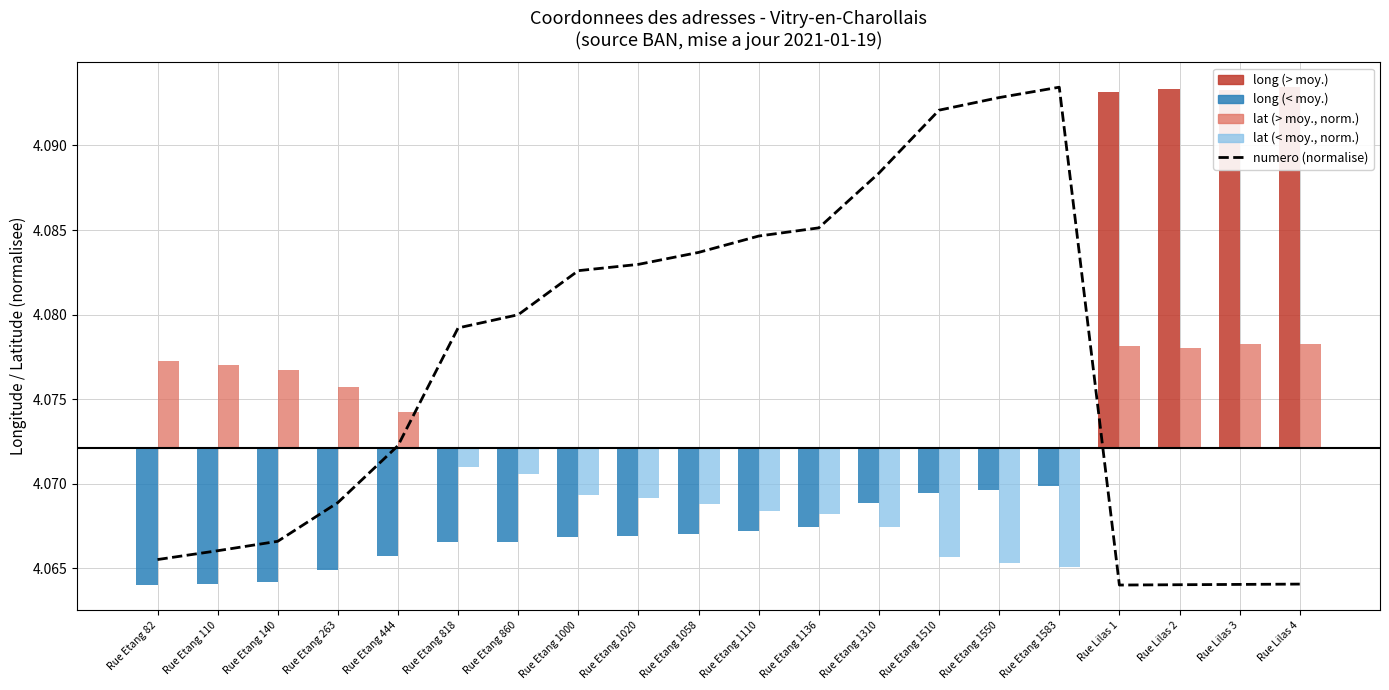

Does the chart contain stacked bars?

No